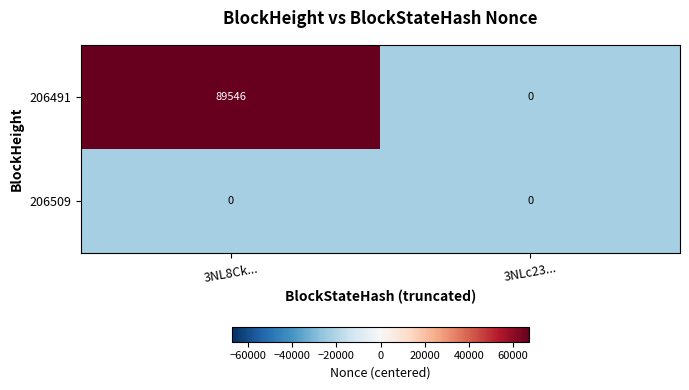

Rank the categories by 206491 value from lowest to highest.

3NLc23..., 3NL8Ck...